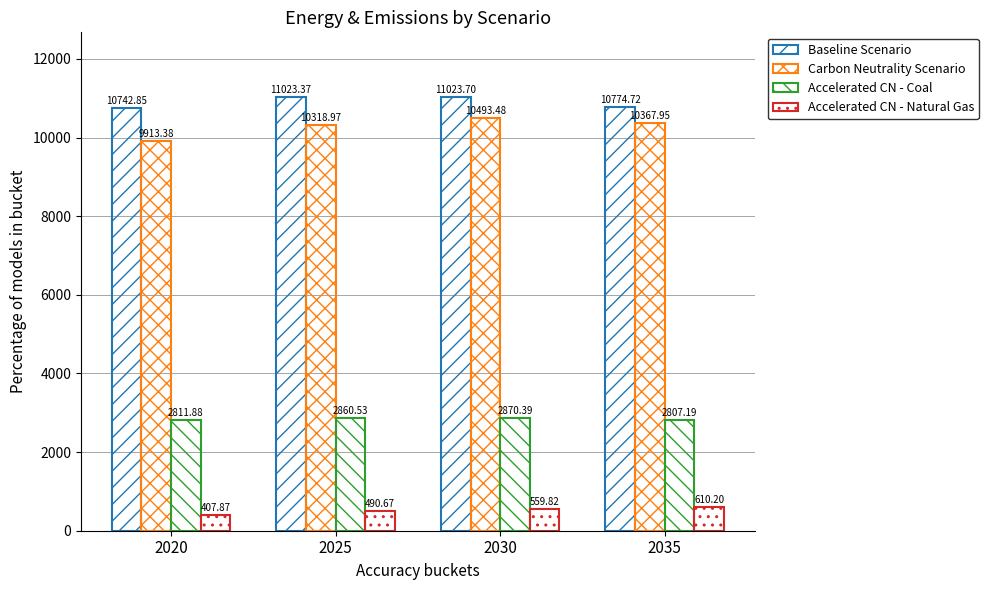

Reading left to right, list all the values displayed in this chart.

Baseline Scenario: 10742.9	11023.4	11023.7	10774.7
Carbon Neutrality Scenario: 9913.4	10319.0	10493.5	10368.0
Accelerated CN - Coal: 2811.9	2860.5	2870.4	2807.2
Accelerated CN - Natural Gas: 407.9	490.7	559.8	610.2